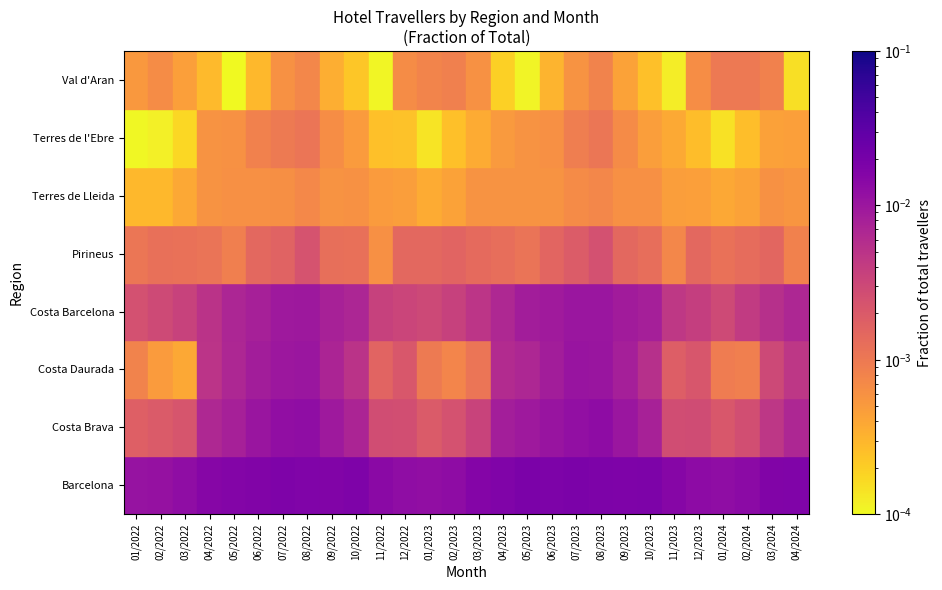

At how many categories does at least one series exceed 0?

28